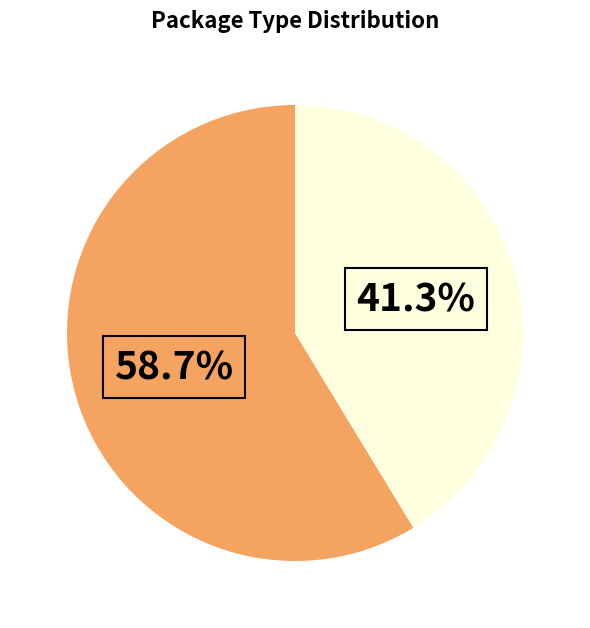

Does any single category account for the majority?

Yes